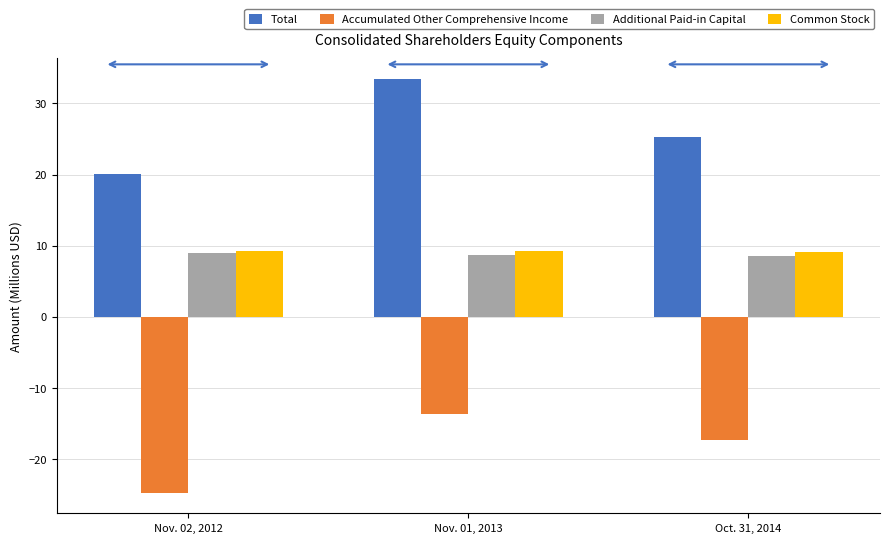

Which series has the largest total across all categories?

Total